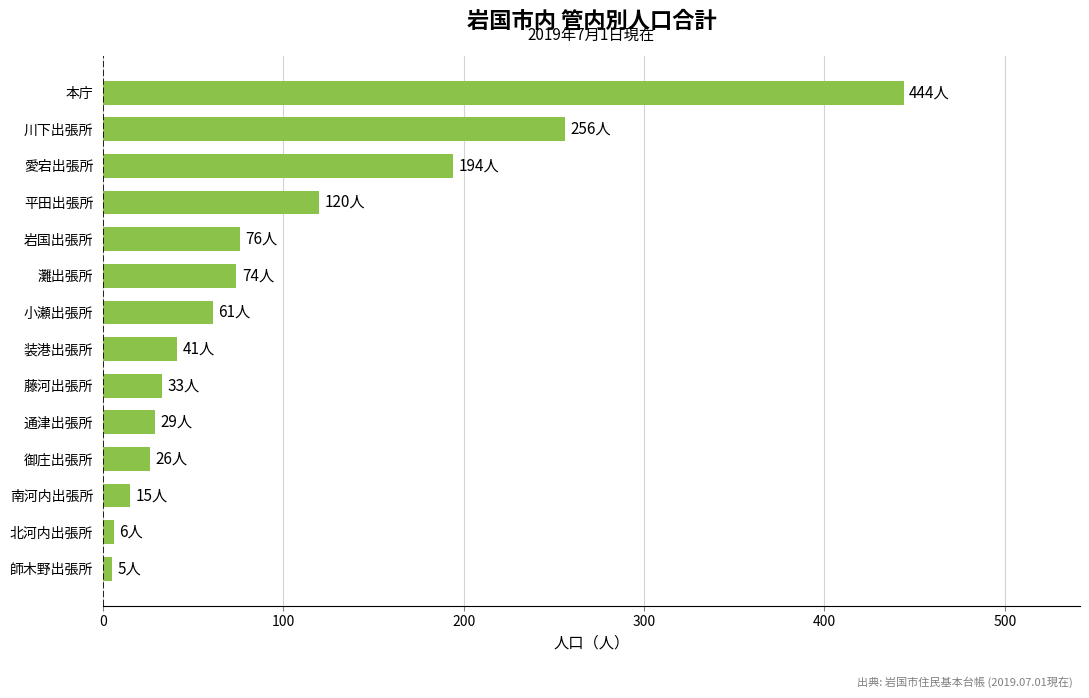

What is the ratio of the value at 御庄出張所 to the value at 藤河出張所?

0.8